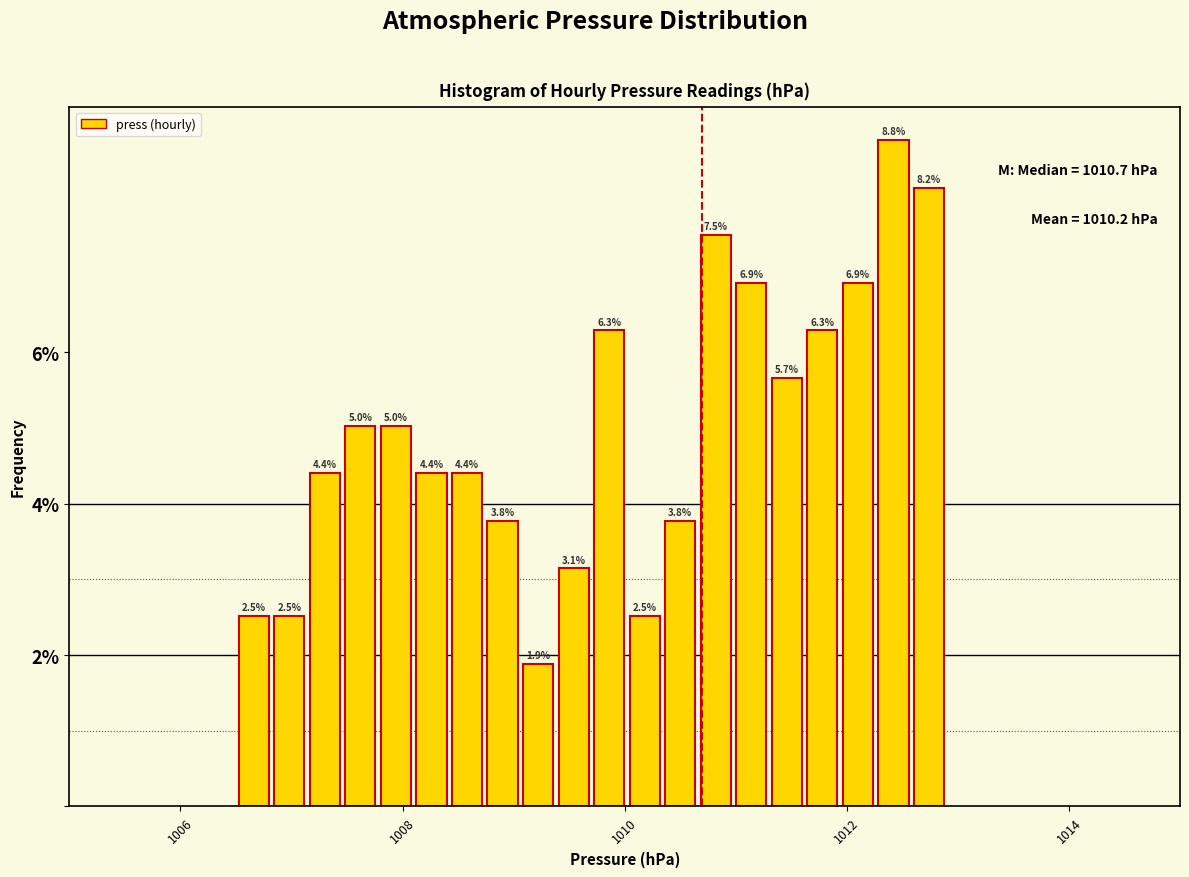

Around what value on the x-axis is the tallest bar? Give the approximate position of its centre, as read against the axis.

1012.4